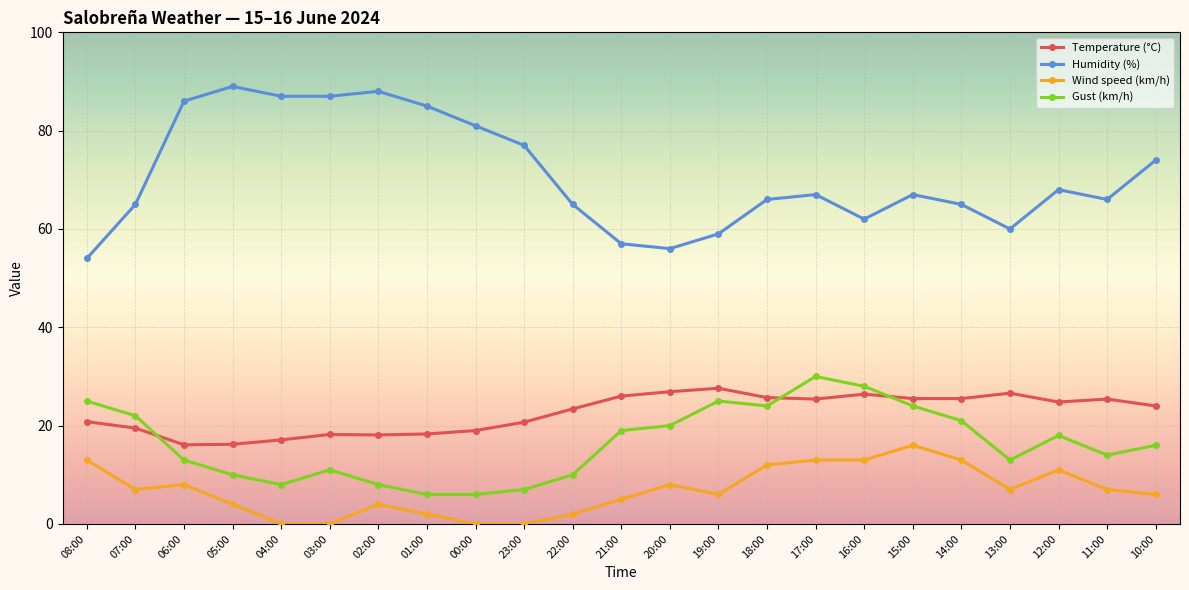

Is this an area chart (filled region under the line)?

No